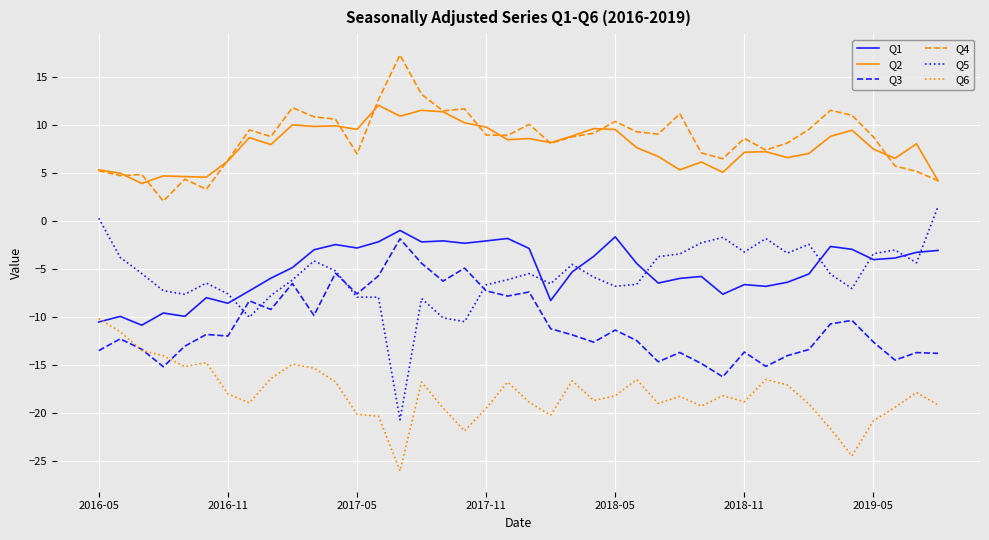

What is the lowest value of the Q2 series?

3.9